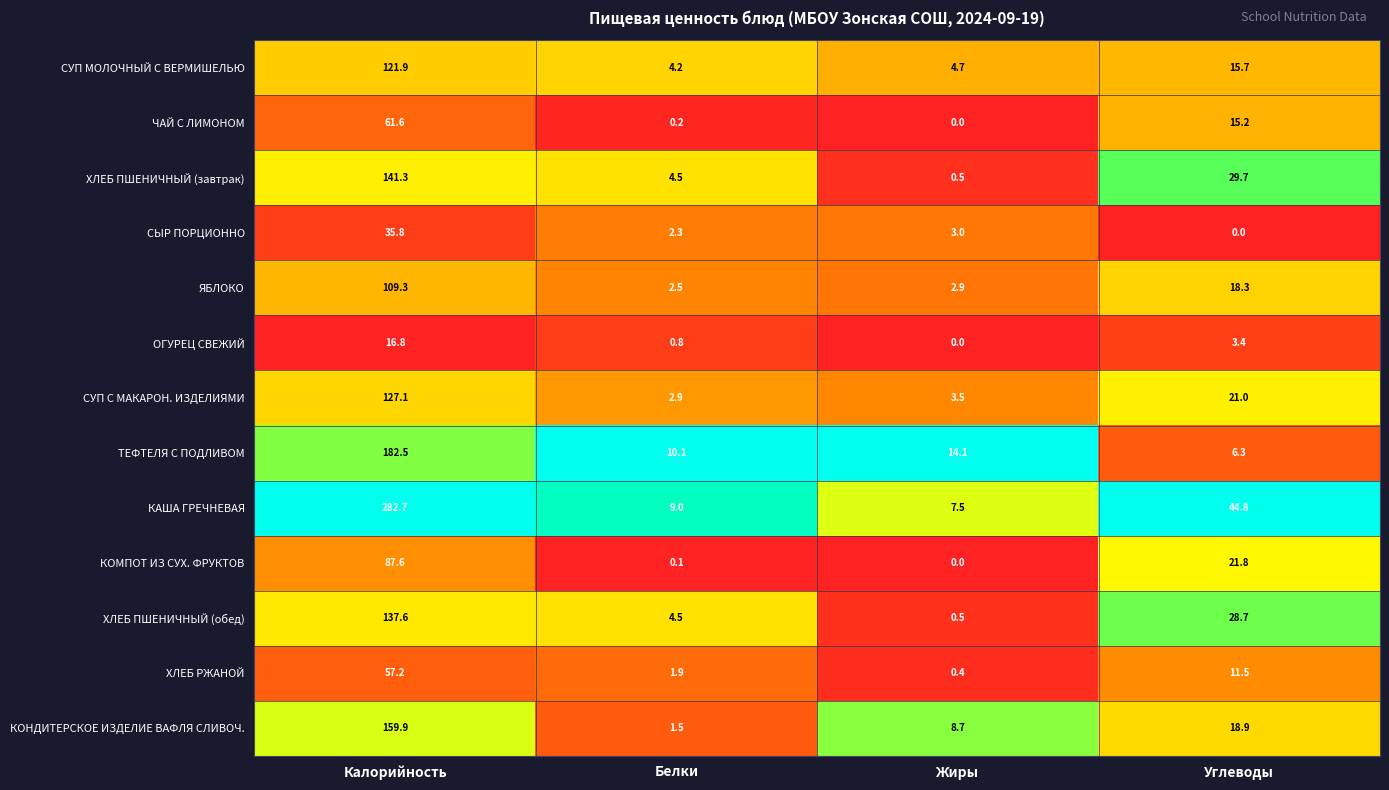

True or false: ТЕФТЕЛЯ С ПОДЛИВОМ has a value of 6.6 at Белки.

False